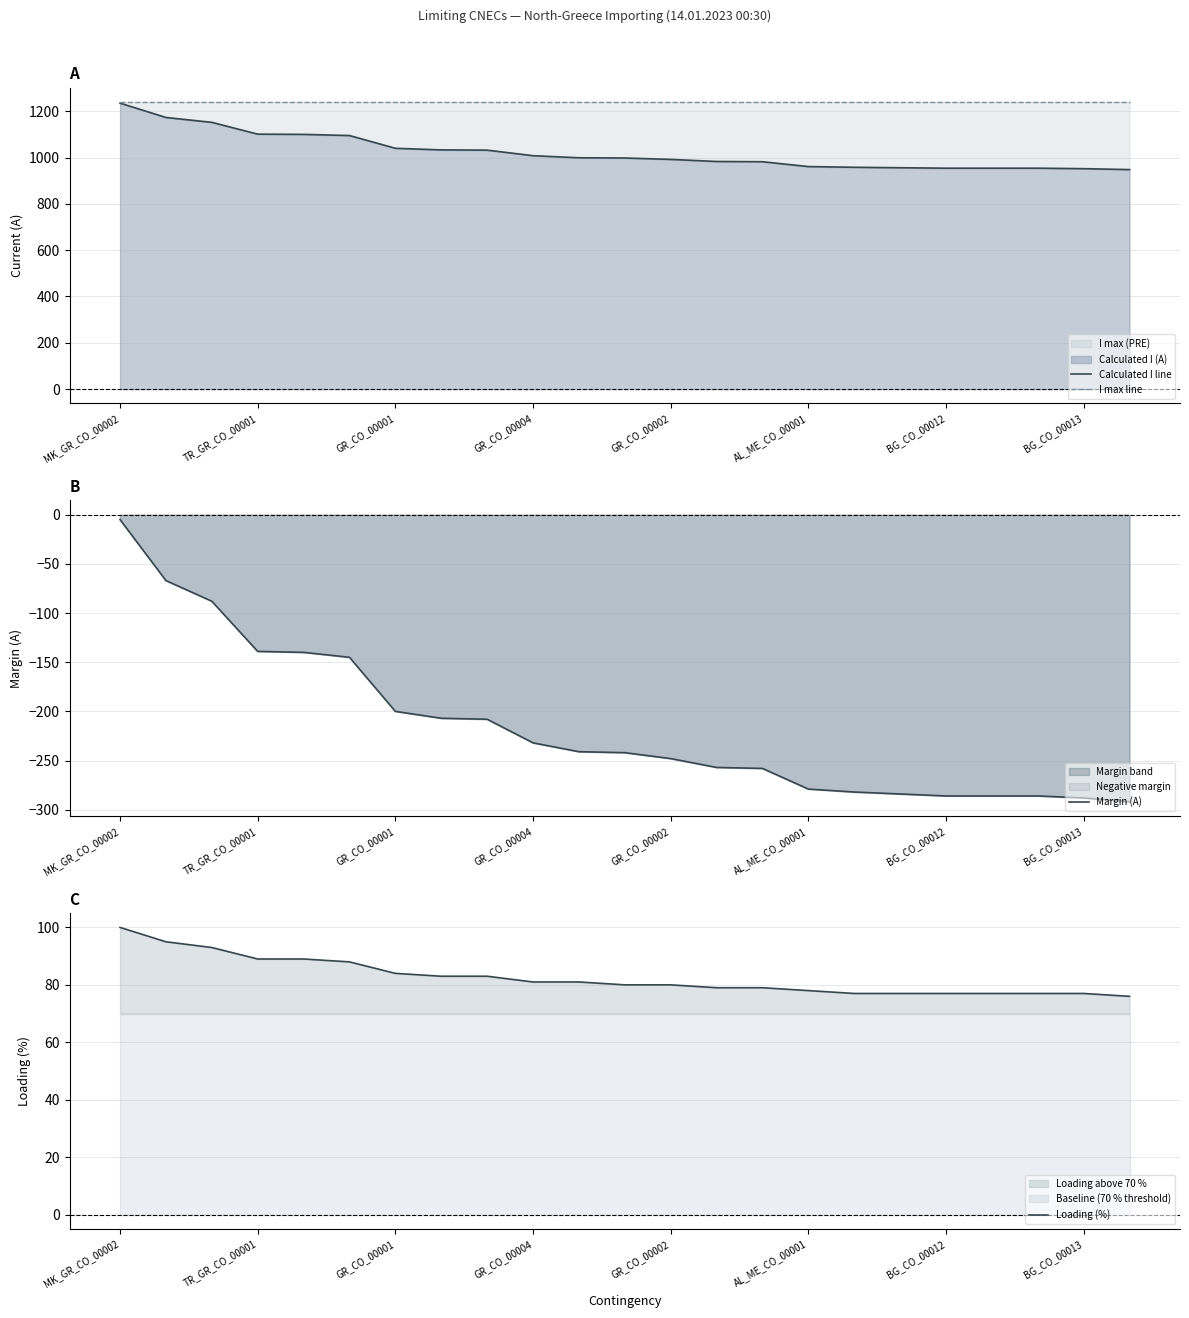

What is the label of the 18th point from the left?

17